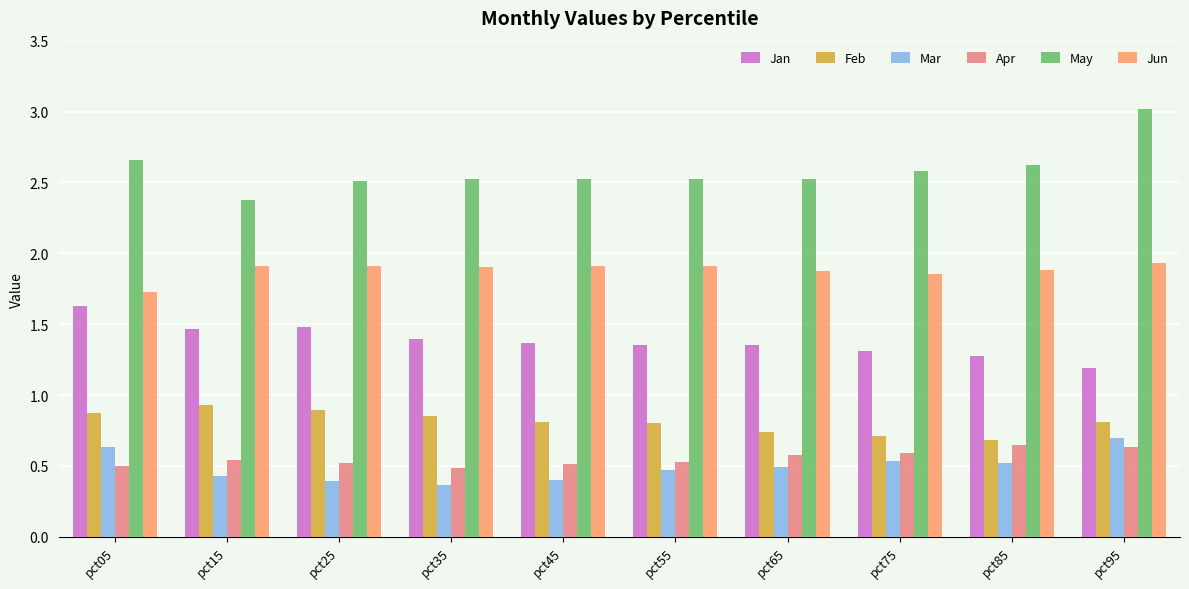

How many series are shown in this chart?

6